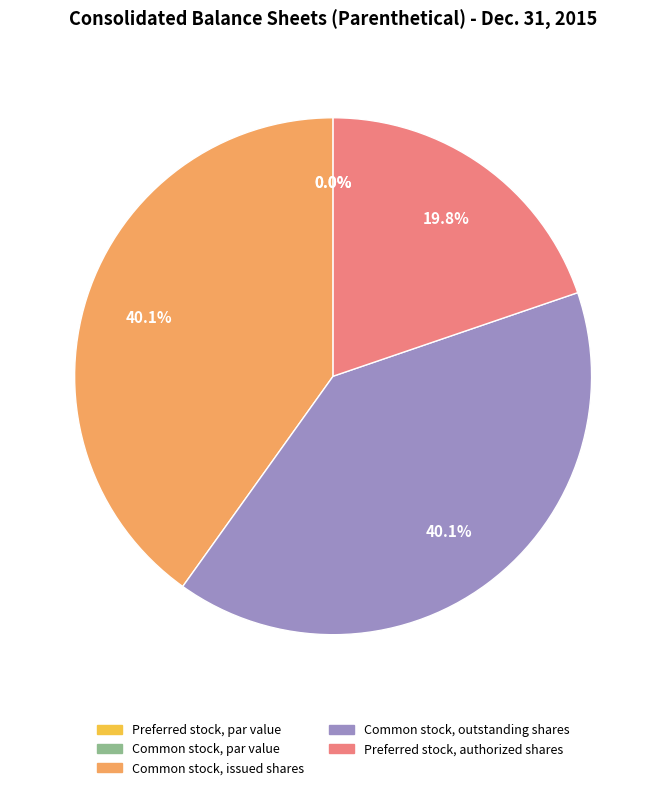

What is the total percentage of Common stock, issued shares and Preferred stock, authorized shares?

59.9%